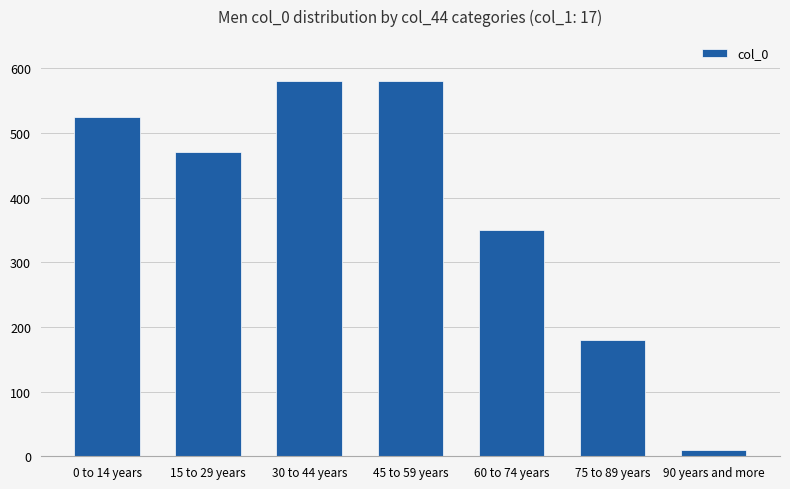

The chart shows a value of 547 at 60 to 74 years. True or false?

False